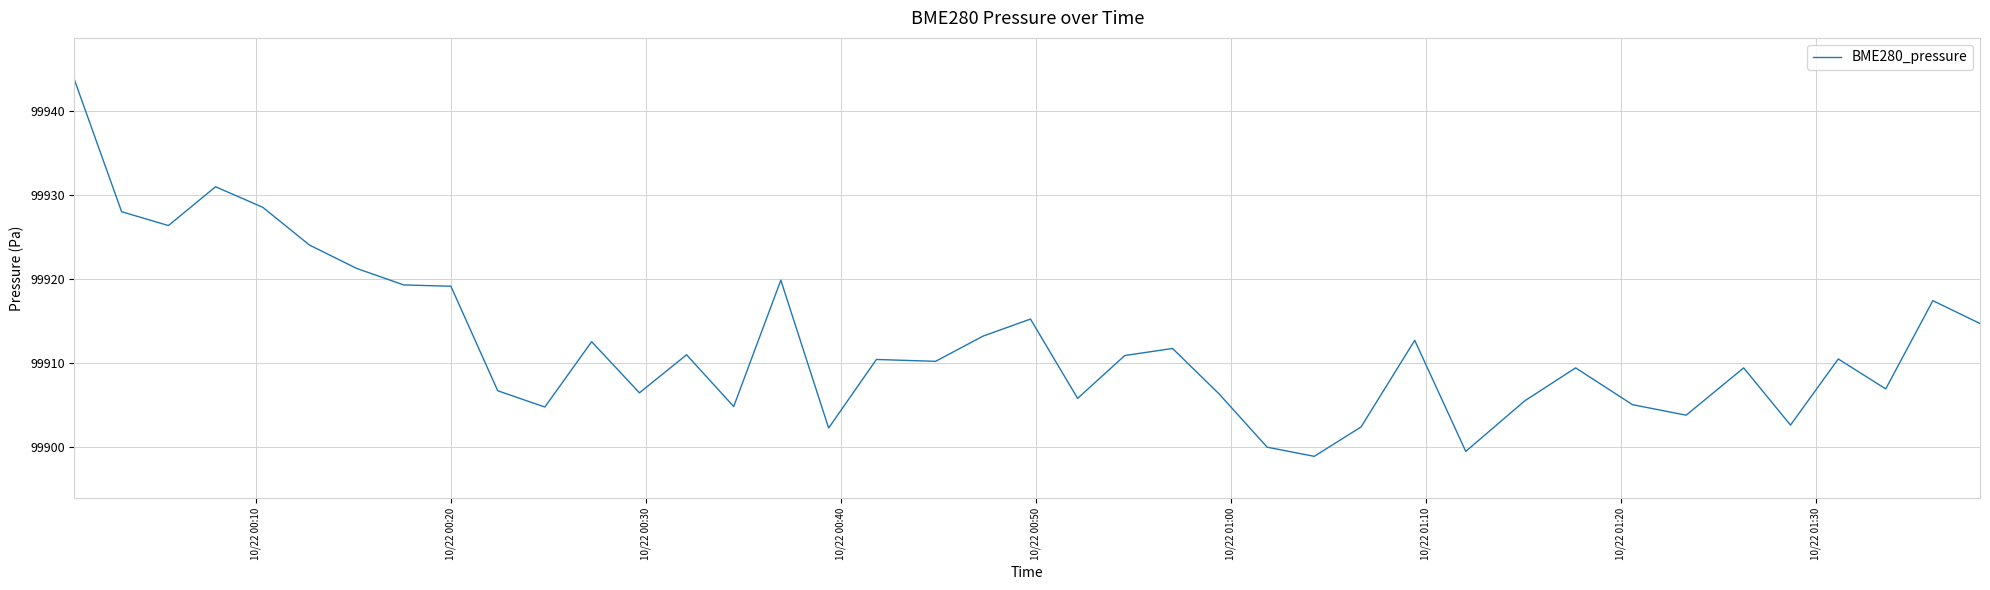

What is the difference between the maximum and minimum values?

44.8